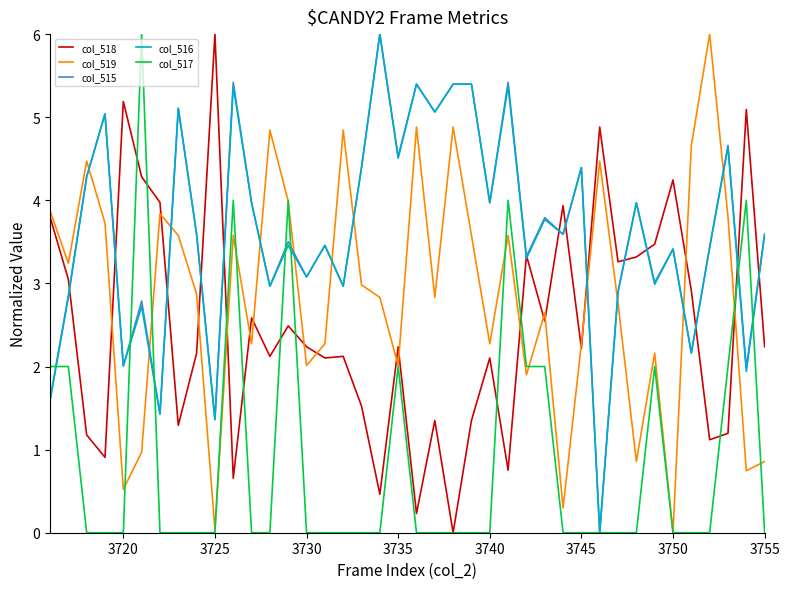

What is the maximum value shown in the chart?

6.0